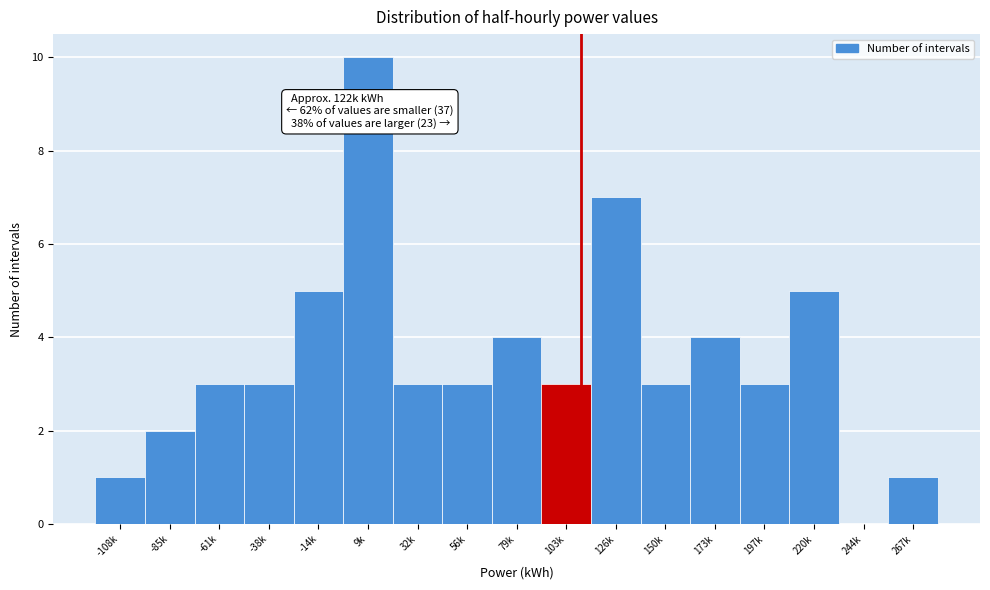

Reading left to right, what are all the values shown in this chart?

-108k=1	-85k=2	-61k=3	-38k=3	-14k=5	9k=10	32k=3	56k=3	79k=4	103k=3	126k=7	150k=3	173k=4	197k=3	220k=5	244k=0	267k=1